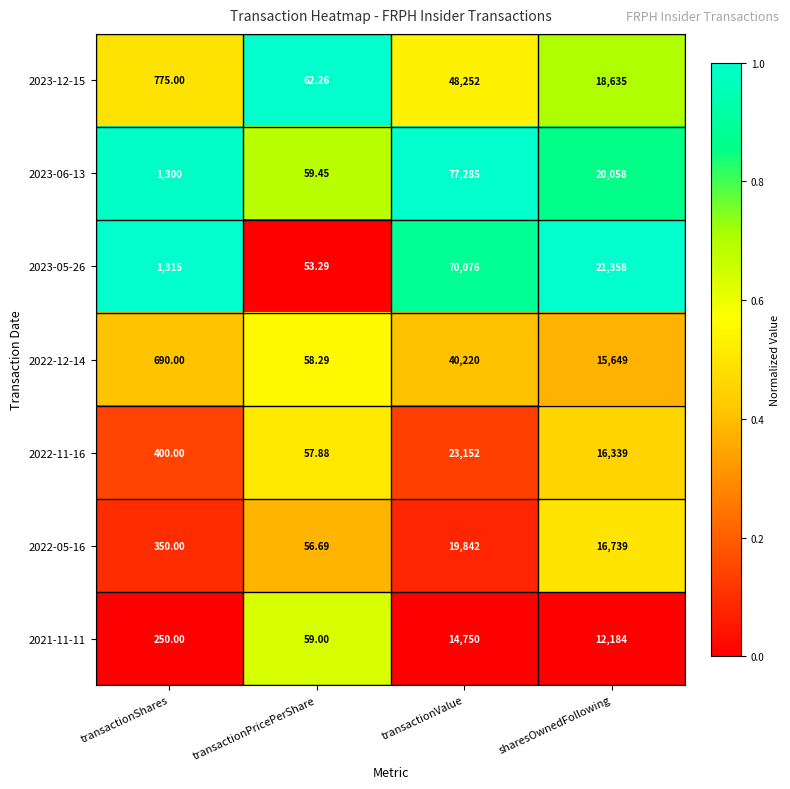

At which category does the chart reach its peak across all series?

transactionValue